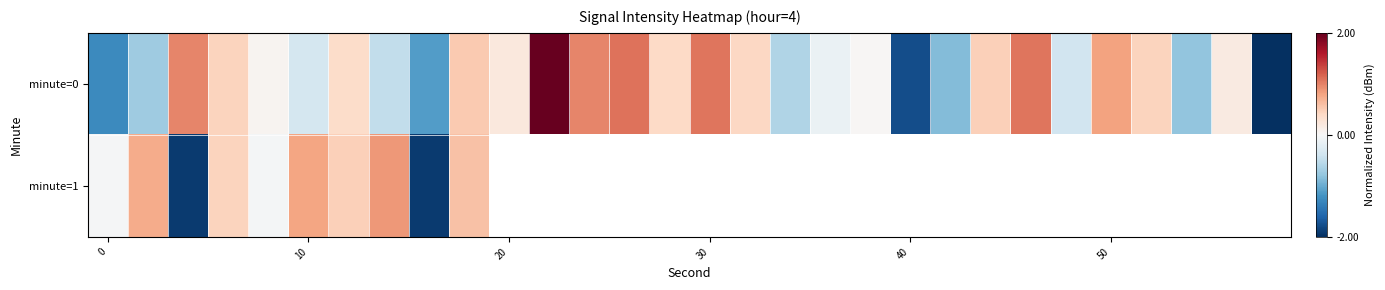

What is the difference between the highest and lowest values at 8?

0.8